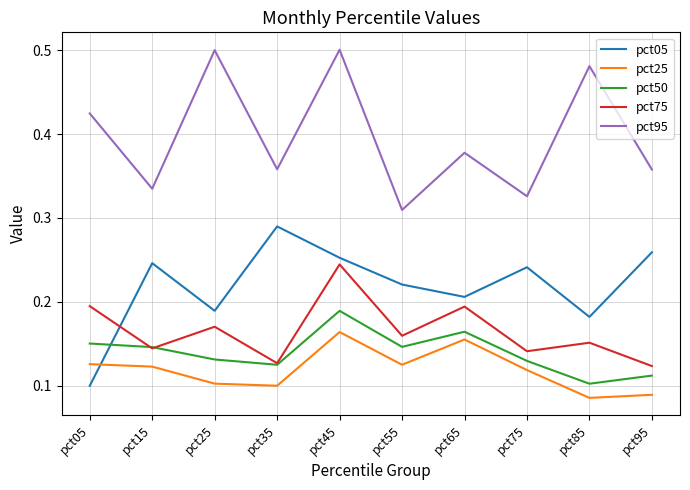

Is the value of pct50 at pct05 greater than the value of pct25 at pct85?

Yes